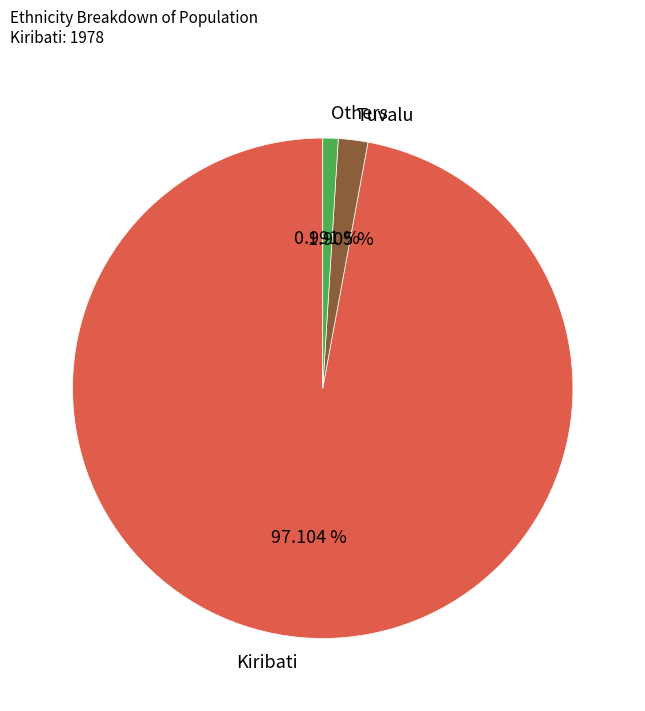

Approximately how many times larger is the value at Tuvalu compared to Others?

1.9